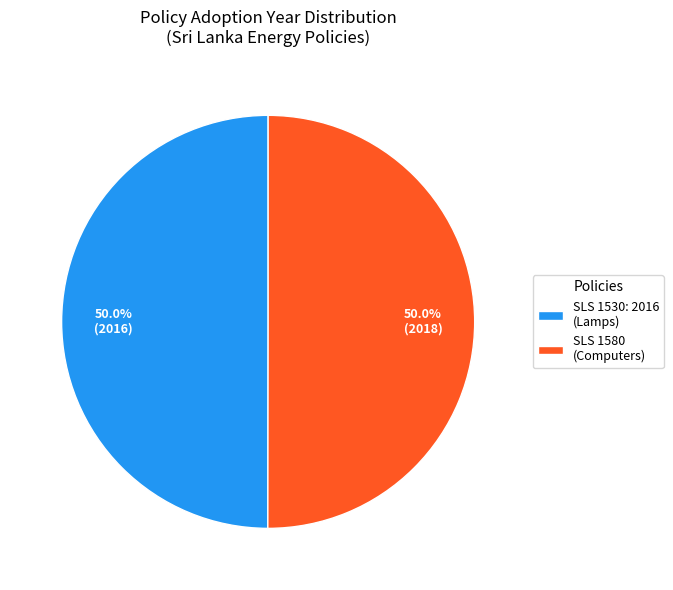

What is the ratio of the value at SLS 1530: 2016 (Lamps) to the value at SLS 1580 (Computers)?

1.0